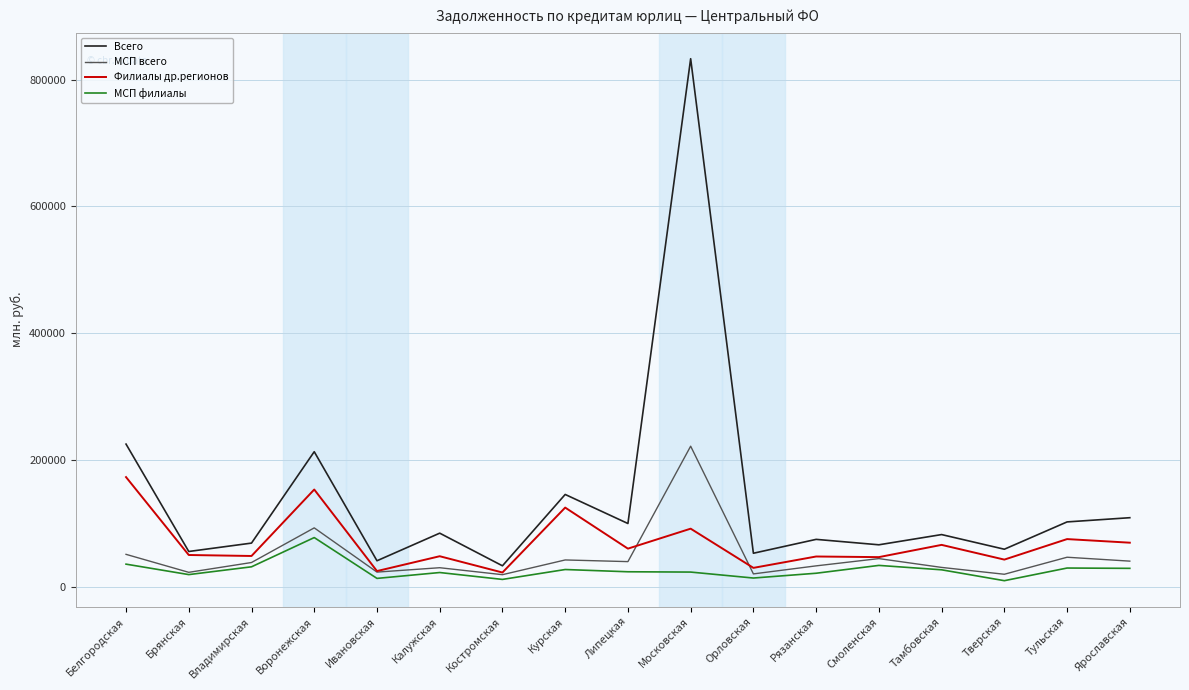

At which label is Филиалы др.регионов closest to 97713?

Московская